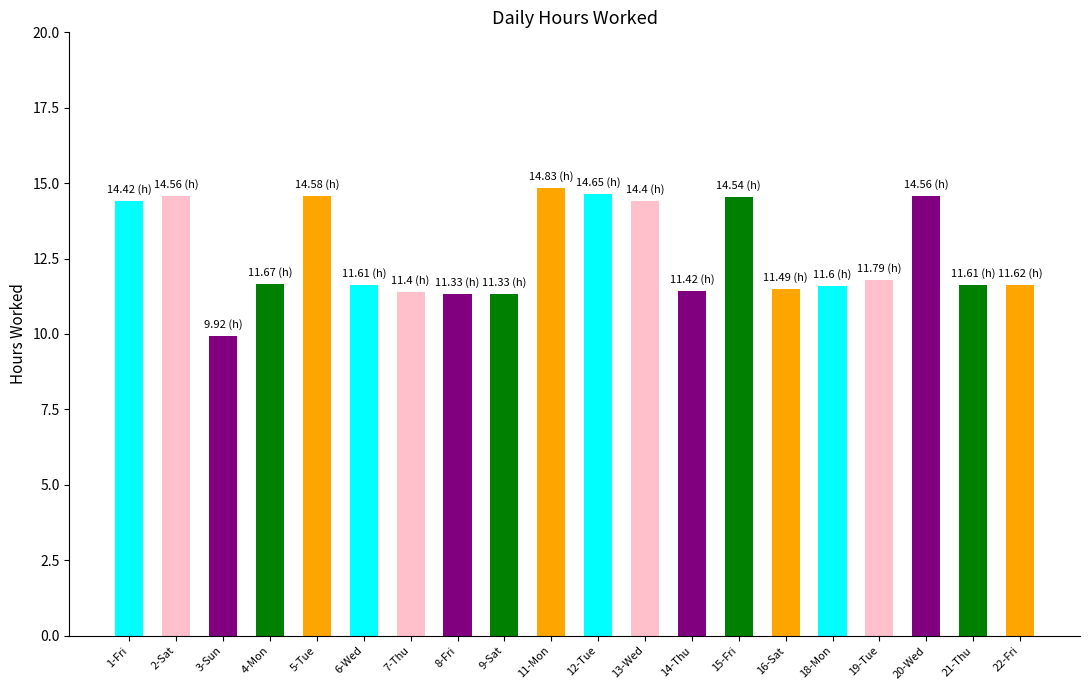

How many values are below 11?

1